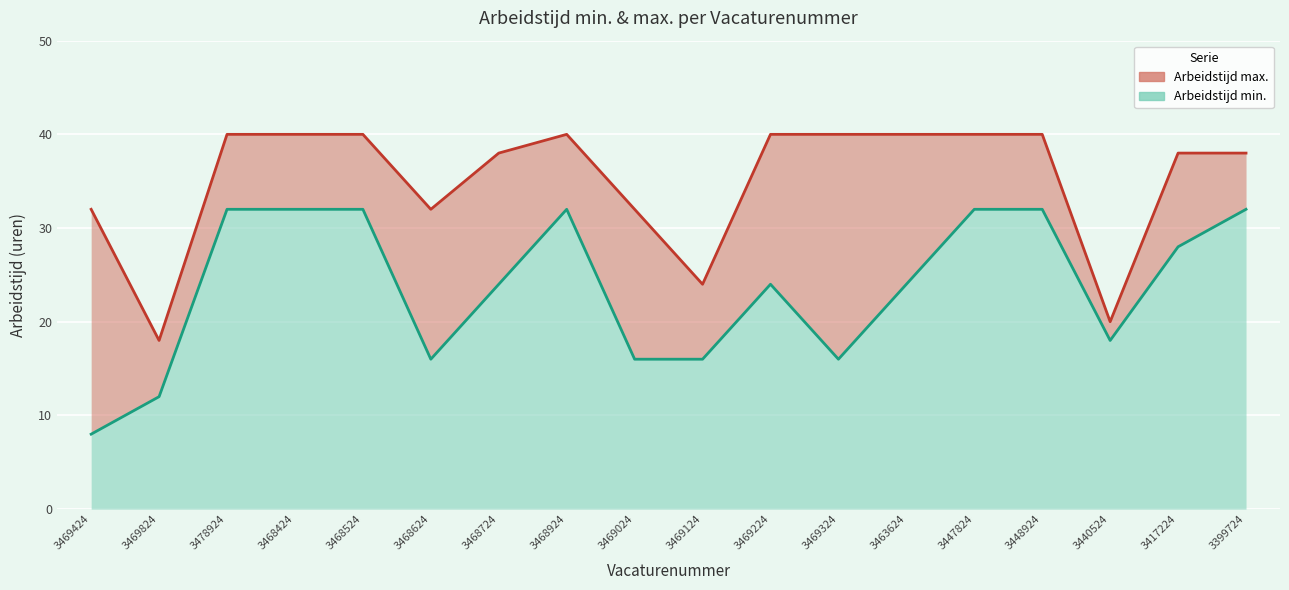

Where is the first local maximum for Arbeidstijd max.?

3468924